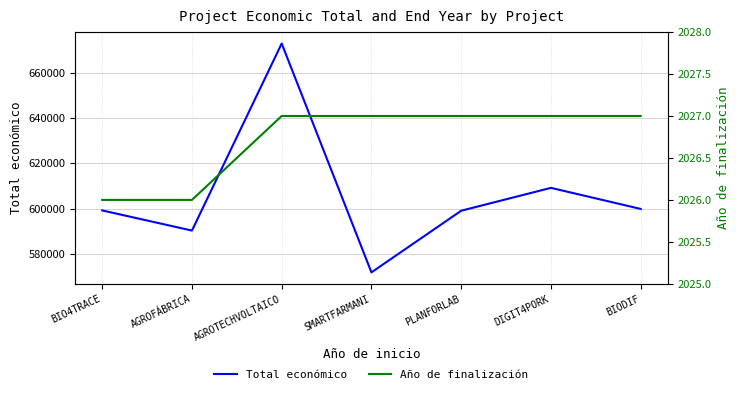

What is the value of the Año de finalización point at the 5th from the left?

2027